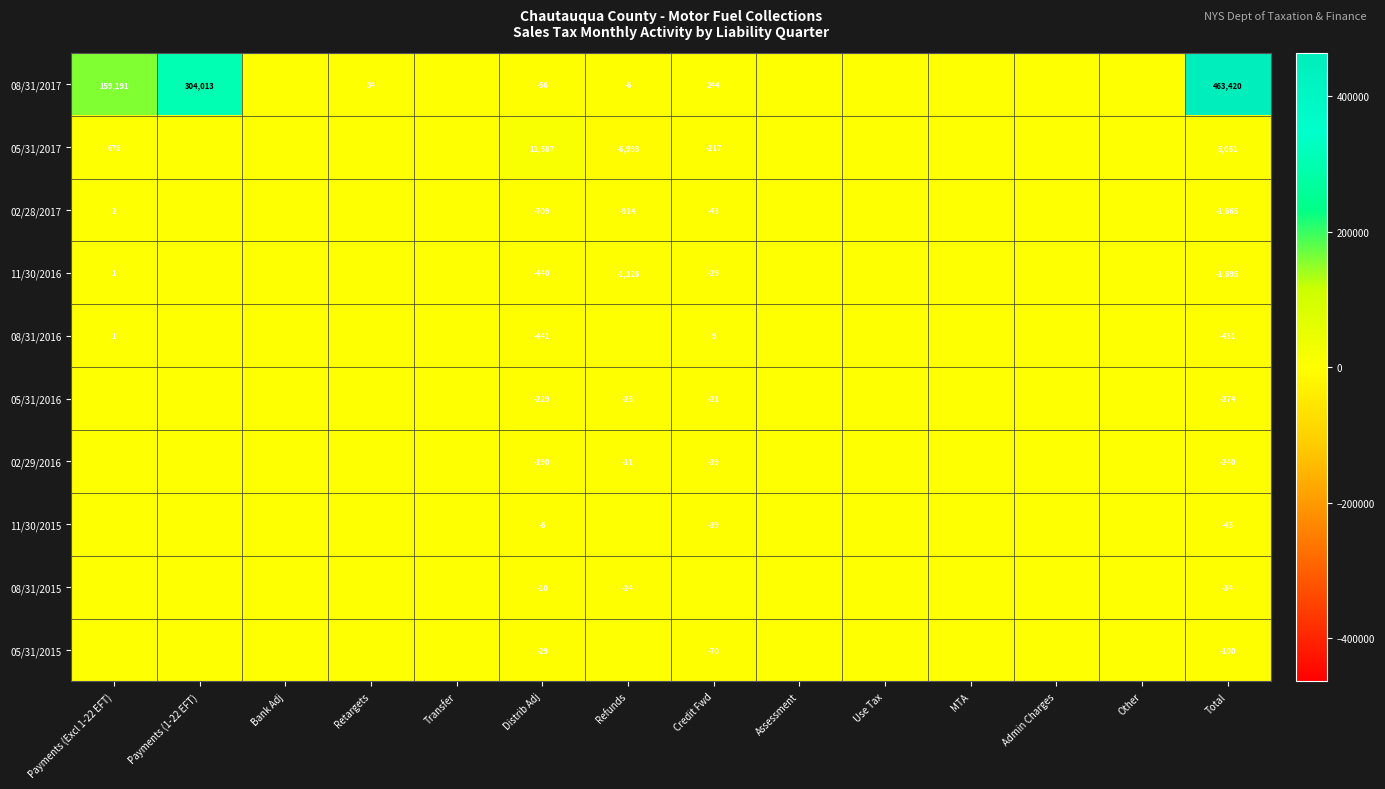

The value of 08/31/2017 at Payments (1-22 EFT) is 304013. True or false?

True